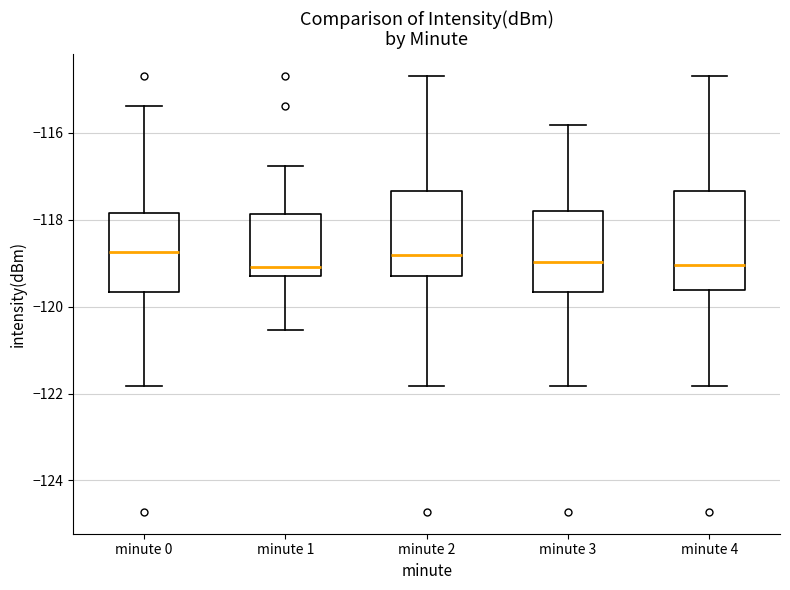

Reading left to right, read every box against the y-axis: the position of its median line, the range the box covers, and the ends of its whiskers. The values are not printed on the chart, so give them approximately, as read against the axis.

minute 0: median -118.8, box -119.6 to -117.8, whiskers -121.8 to -115.4
minute 1: median -119.0, box -119.2 to -117.8, whiskers -120.6 to -116.8
minute 2: median -118.8, box -119.2 to -117.4, whiskers -121.8 to -114.6
minute 3: median -119.0, box -119.6 to -117.8, whiskers -121.8 to -115.8
minute 4: median -119.0, box -119.6 to -117.4, whiskers -121.8 to -114.6